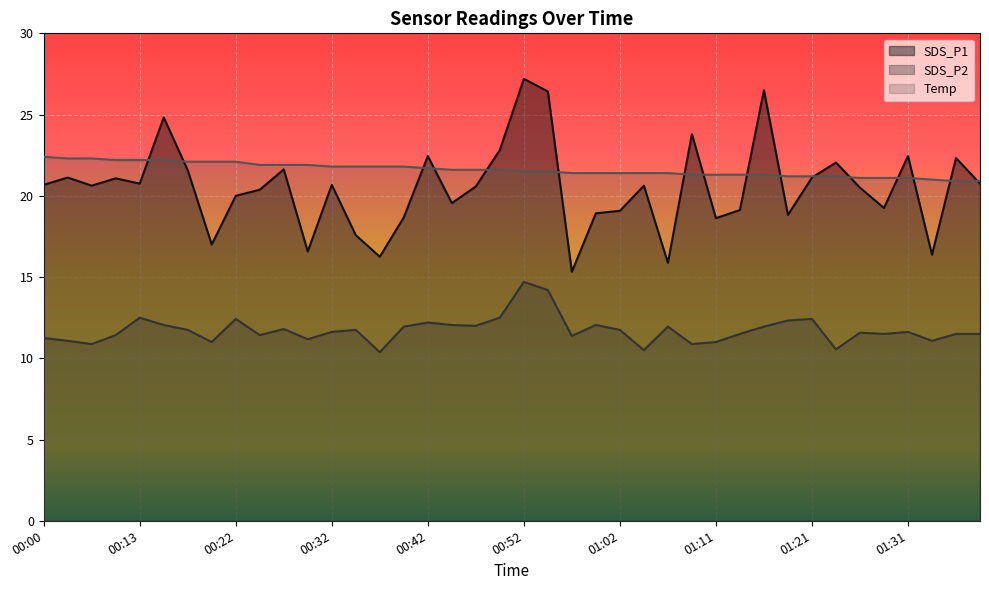

List the labels in order of Temp value, smallest first.

01:36, 01:38, 01:33, 01:26, 01:28, 01:31, 01:19, 01:21, 01:23, 01:09, 01:11, 01:14, 01:16, 00:57, 00:59, 01:02, 01:04, 01:06, 00:52, 00:54, 00:44, 00:47, 00:49, 00:42, 00:32, 00:35, 00:37, 00:40, 00:25, 00:27, 00:30, 00:18, 00:20, 00:22, 00:08, 00:13, 00:15, 00:03, 00:05, 00:00